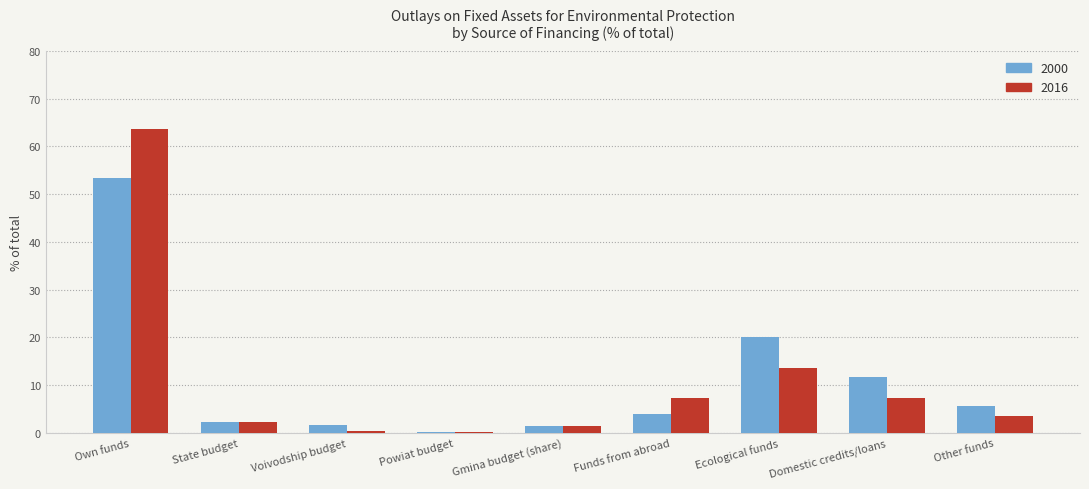

At which category is the sum across all series the highest?

Own funds